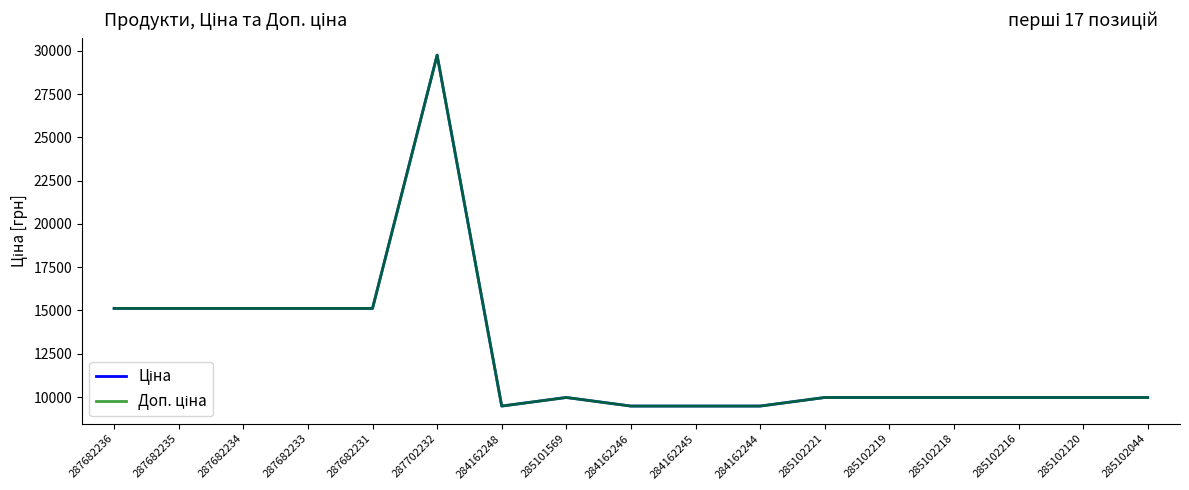

Is this an area chart (filled region under the line)?

No